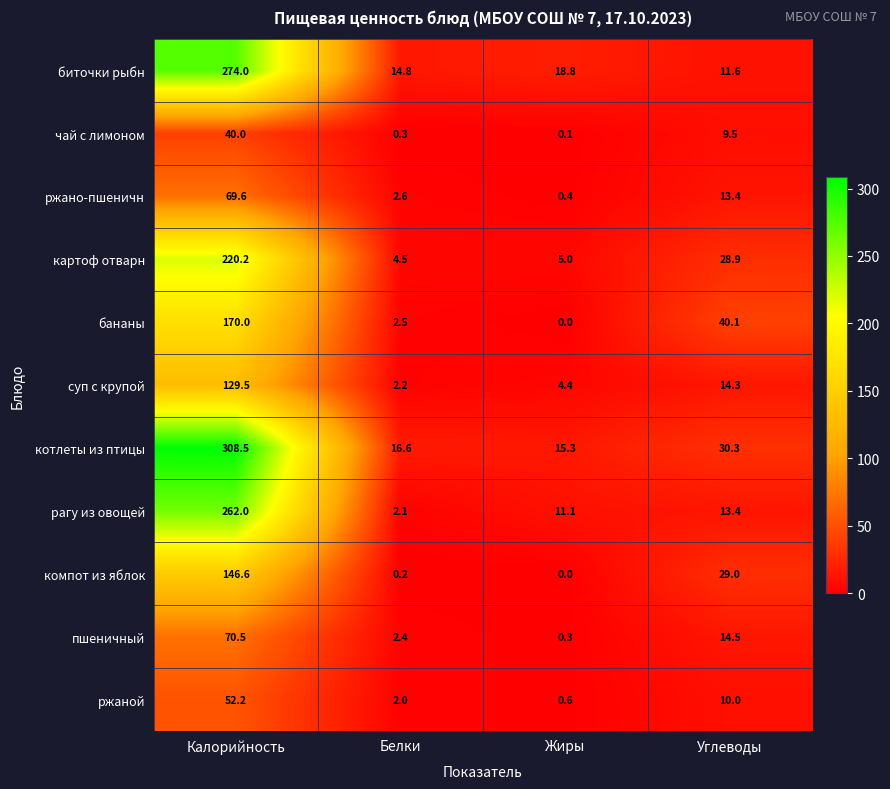

List the series in order of their peak value, lowest first.

чай с лимоном, ржаной, ржано-пшеничн, пшеничный, суп с крупой, компот из яблок, бананы, картоф отварн, рагу из овощей, биточки рыбн, котлеты из птицы